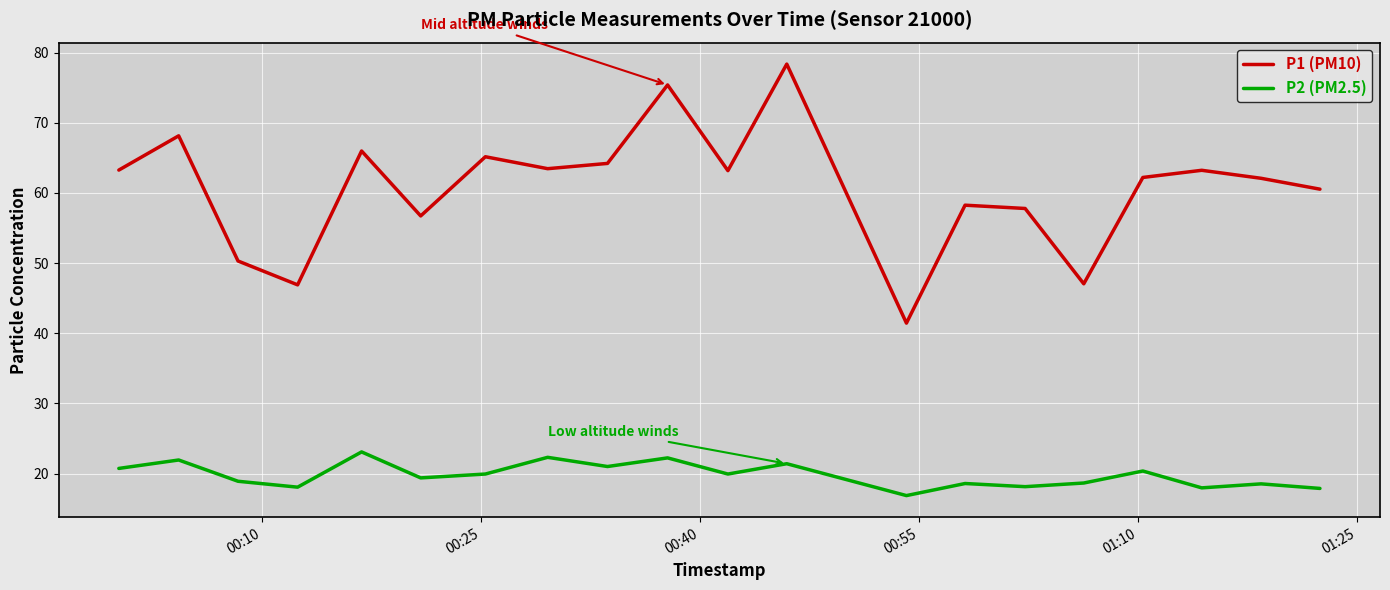

What is the highest value of the P2 (PM2.5) series?

23.1